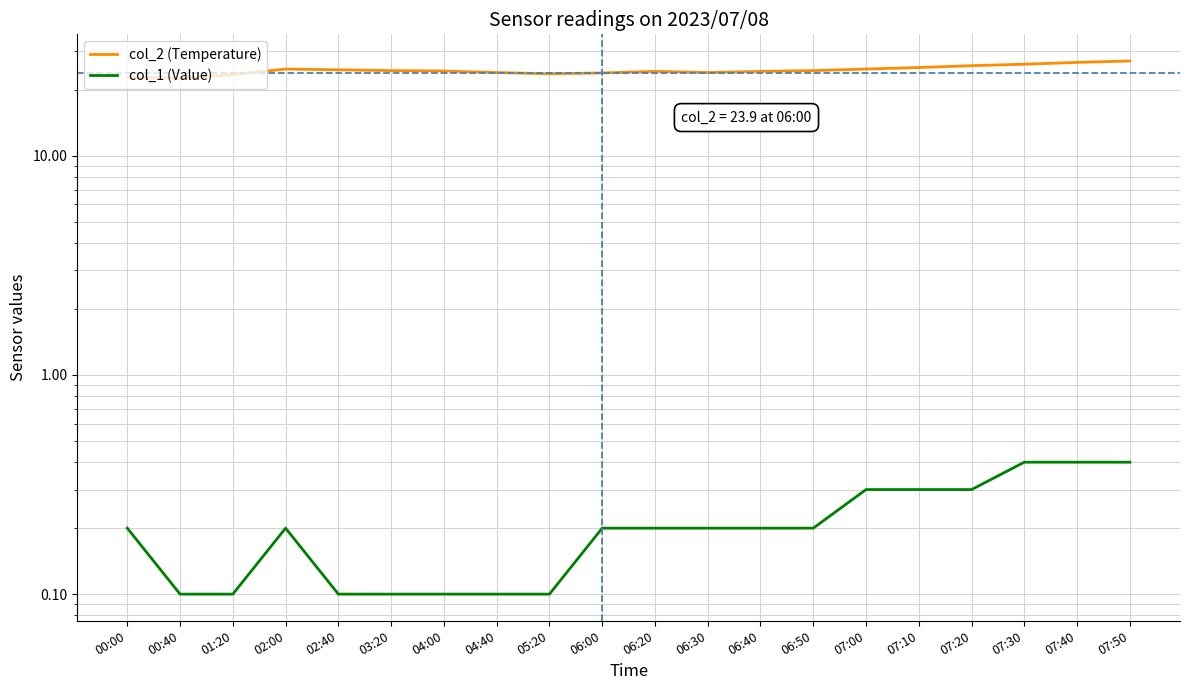

What is the difference between the highest and lowest values at 06:40?

24.1